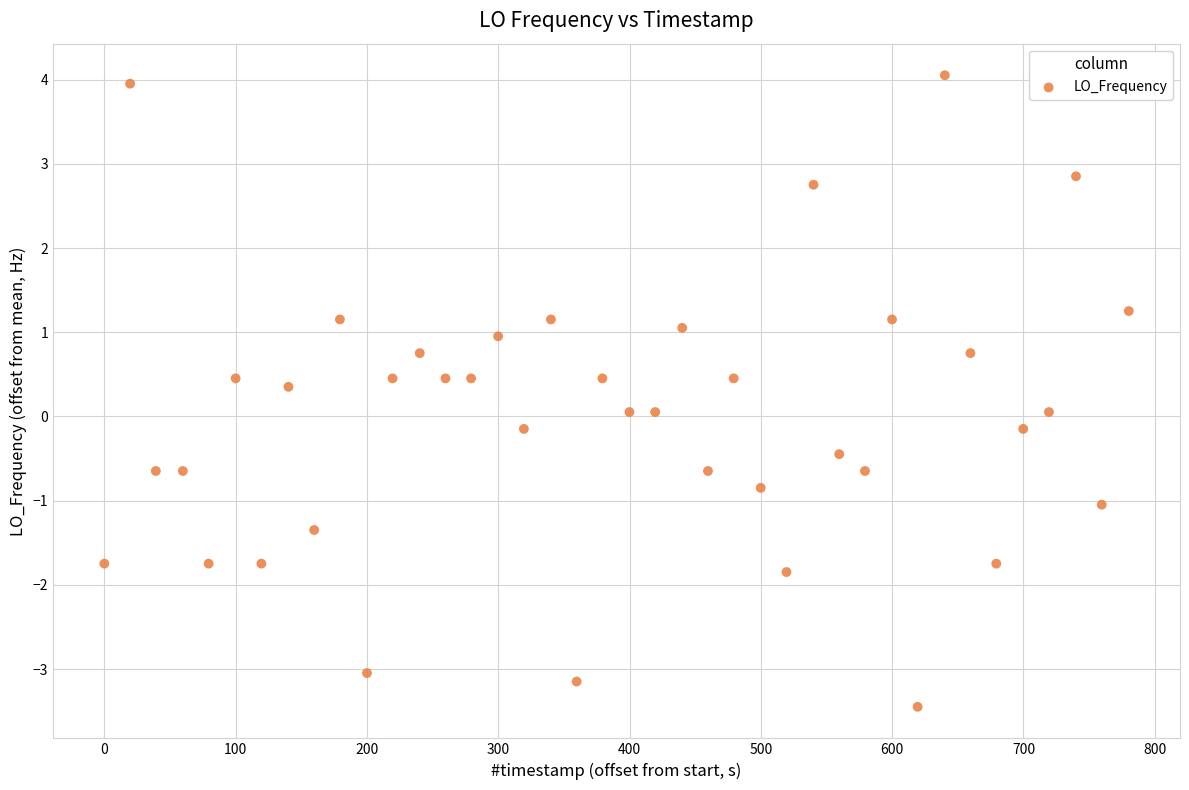

What is the range of X values (max minus min)?

780.2